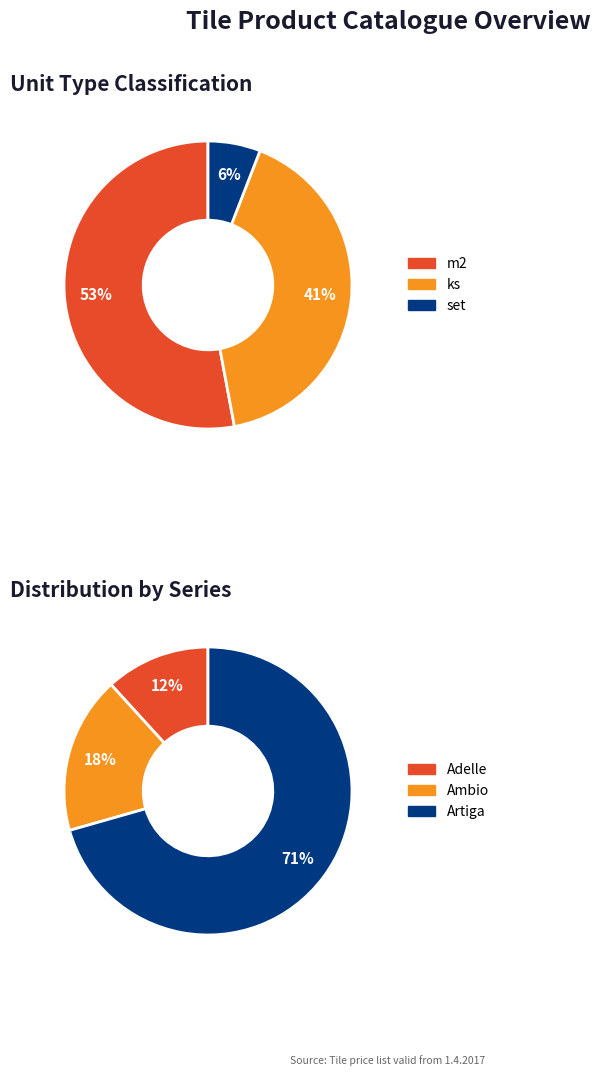

The set slice represents 35% of the pie. True or false?

False